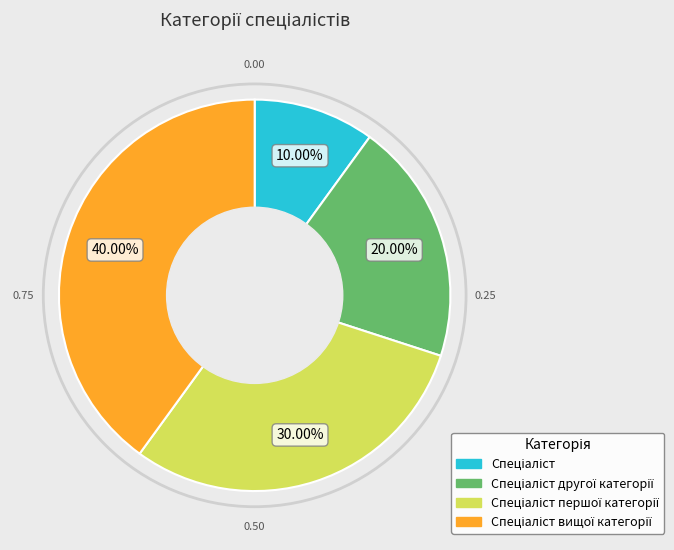

Is there any slice that represents more than half of the pie?

No